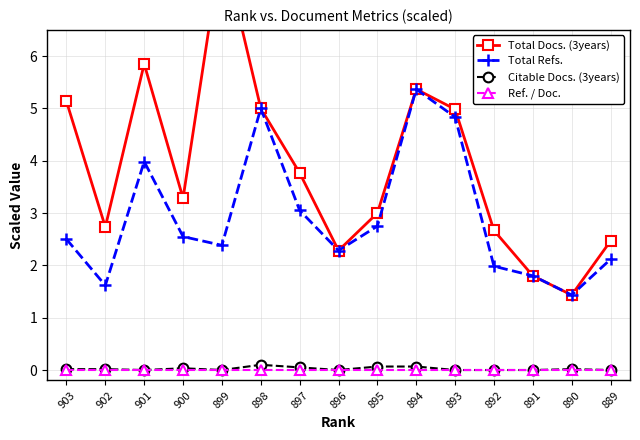

Reading left to right, transcribe all the data shown in this chart.

Total Docs. (3years): 903=5.1	902=2.7	901=5.8	900=3.3	899=8.2	898=5.0	897=3.8	896=2.3	895=3.0	894=5.4	893=5.0	892=2.7	891=1.8	890=1.4	889=2.5
Total Refs.: 903=2.5	902=1.6	901=4.0	900=2.5	899=2.4	898=5.0	897=3.0	896=2.3	895=2.8	894=5.4	893=4.8	892=2.0	891=1.8	890=1.4	889=2.1
Citable Docs. (3years): 903=0.0	902=0.0	901=0.0	900=0.0	899=0.0	898=0.1	897=0.1	896=0.0	895=0.1	894=0.1	893=0.0	892=0.0	891=0.0	890=0.0	889=0.0
Ref. / Doc.: 903=0.0	902=0.0	901=0.0	900=0.0	899=0.0	898=0.0	897=0.0	896=0.0	895=0.0	894=0.0	893=0.0	892=0.0	891=0.0	890=0.0	889=0.0